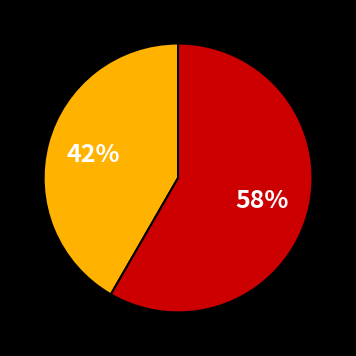

To the nearest percent, what is the average slice percentage?

50%